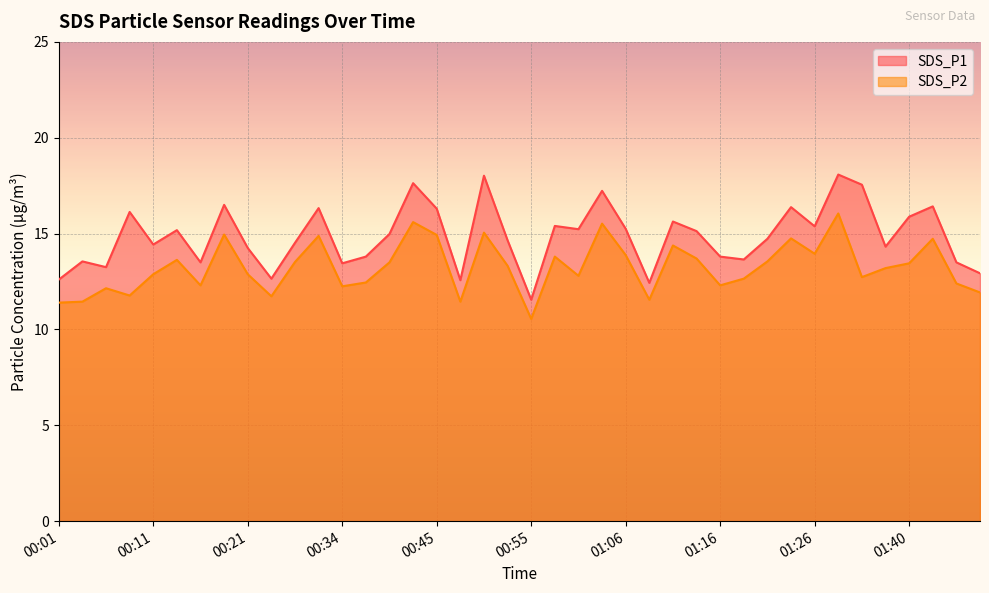

What is the total value across all series at 00:06?

25.4